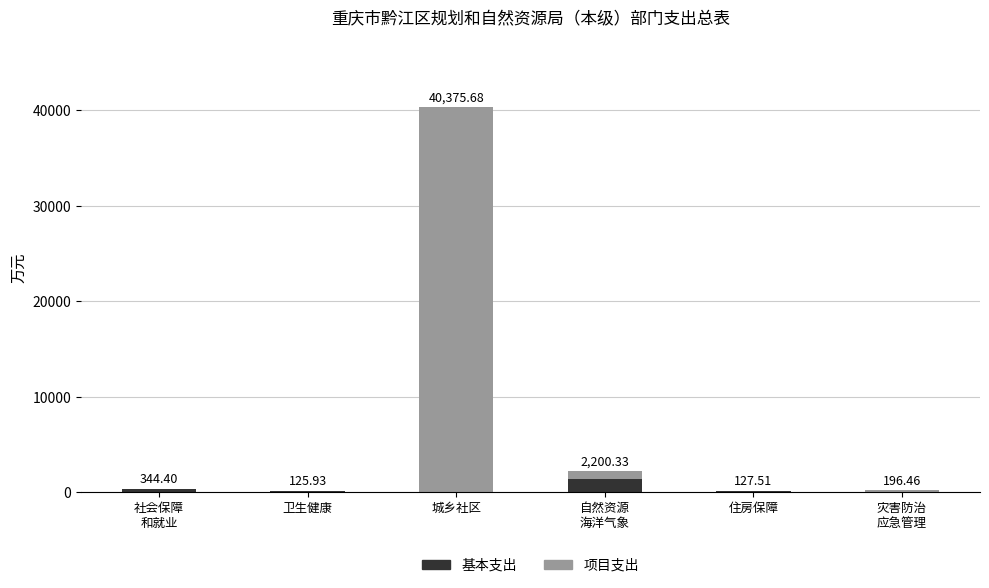

What is the total value across all series at 住房保障?

127.5